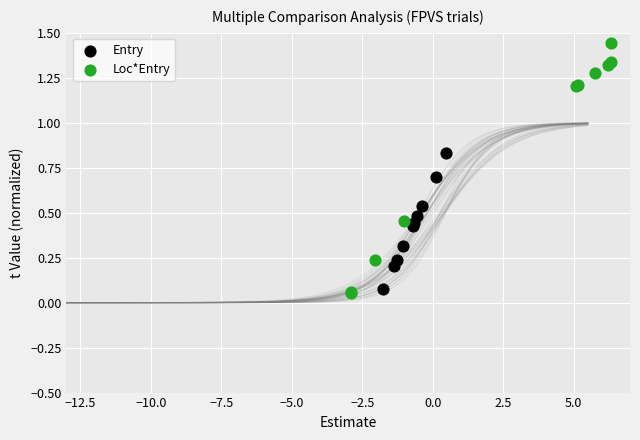

Which series has the widest spread of Y values?

Loc*Entry